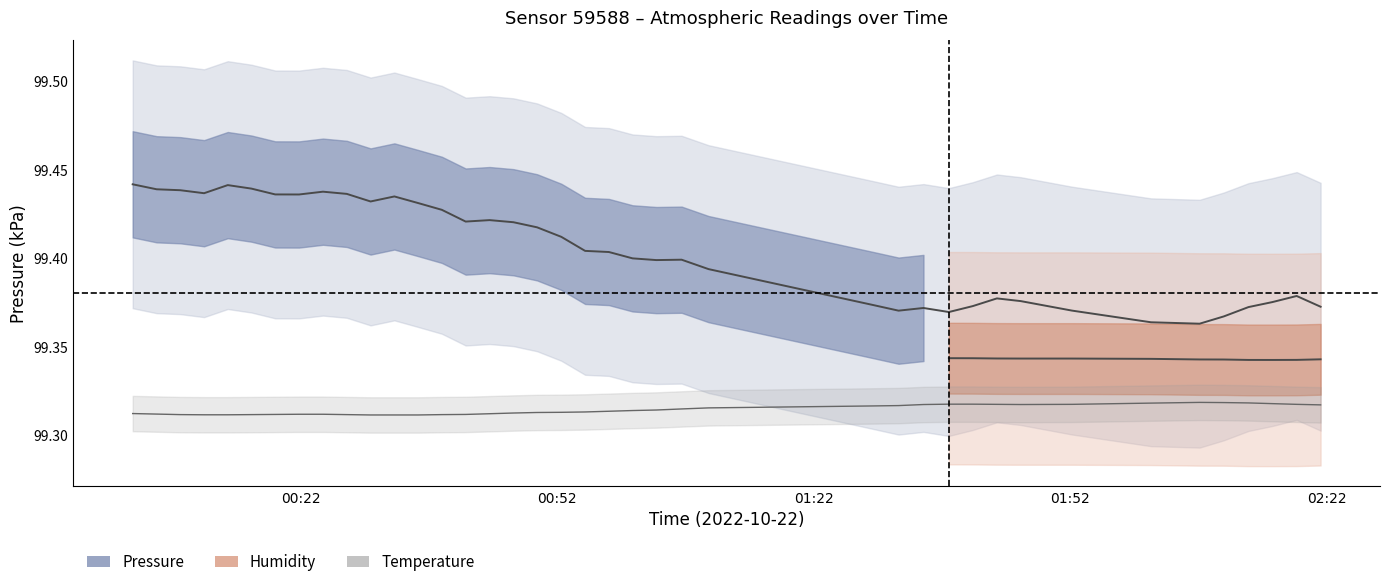

True or false: pressure and temperature intersect in this chart.

False